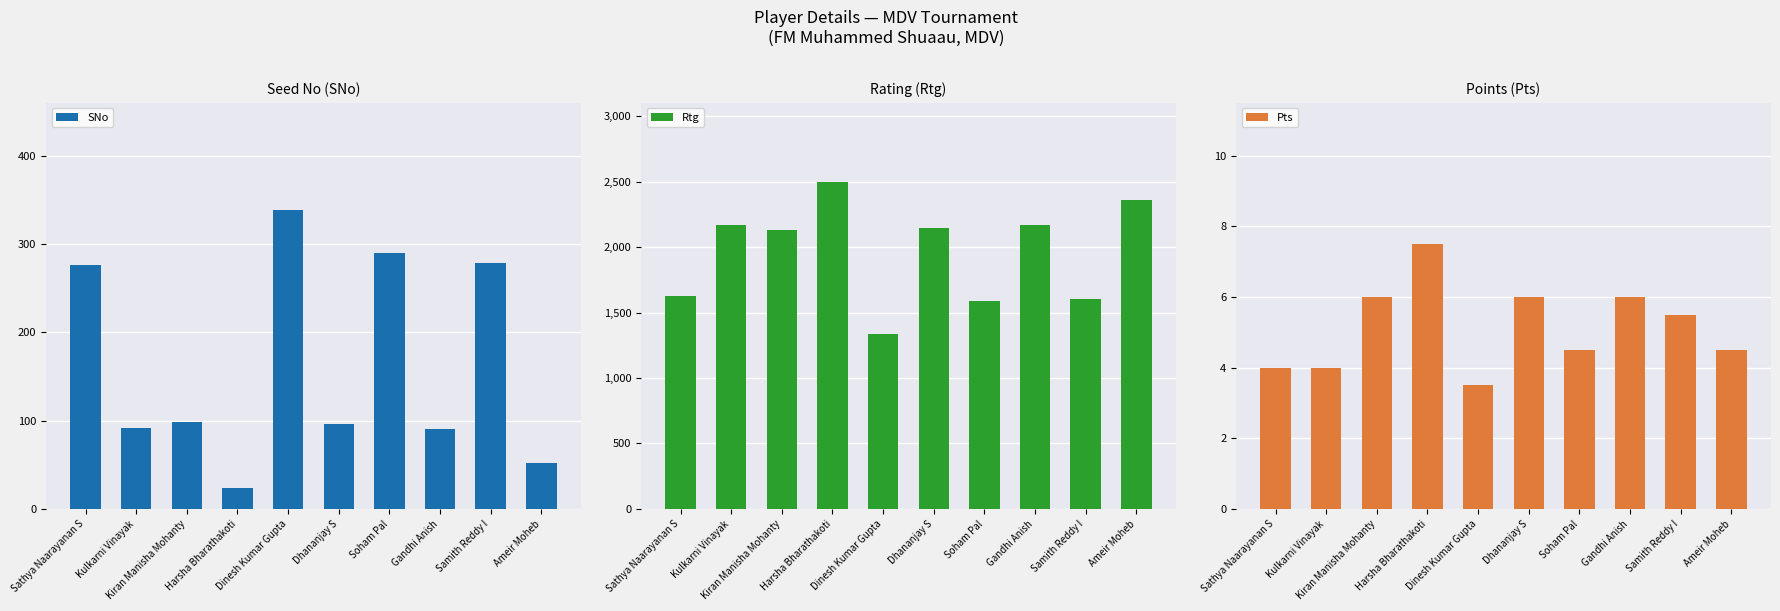

How many values in the Pts series exceed 5?

5